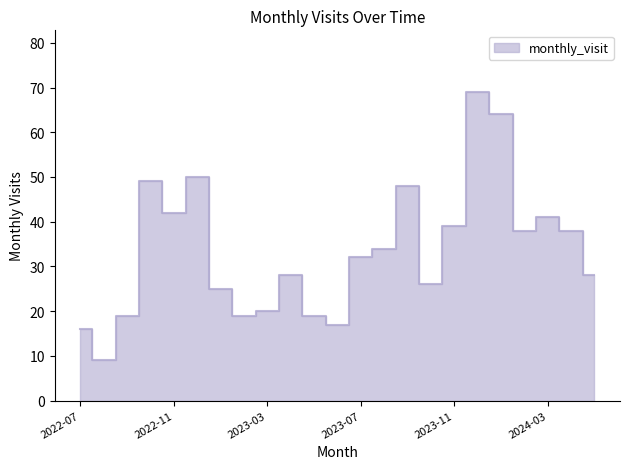

Reading left to right, extract all data points from this chart.

2022-07=16	2022-08=9	2022-09=19	2022-10=49	2022-11=42	2022-12=50	2023-01=25	2023-02=19	2023-03=20	2023-04=28	2023-05=19	2023-06=17	2023-07=32	2023-08=34	2023-09=48	2023-10=26	2023-11=39	2023-12=69	2024-01=64	2024-02=38	2024-03=41	2024-04=38	2024-05=28